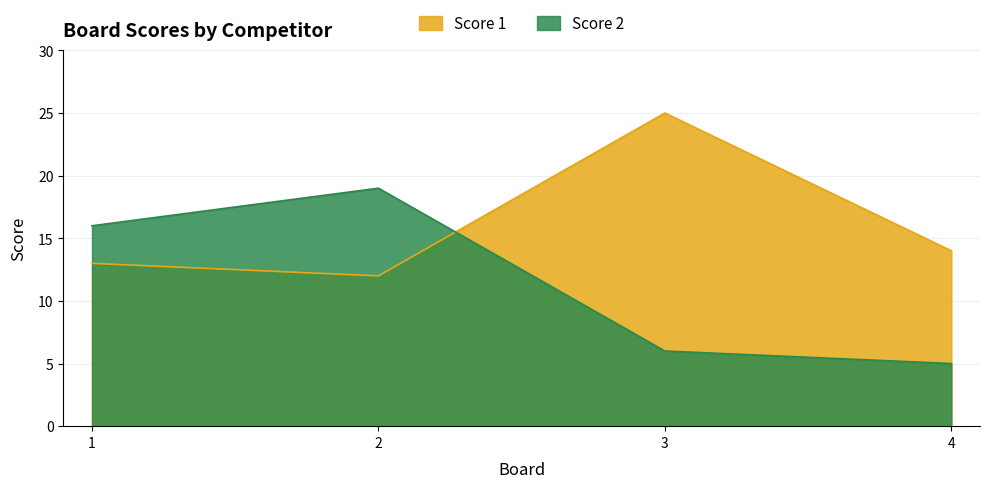

Does the chart display data point markers on the line(s)?

No